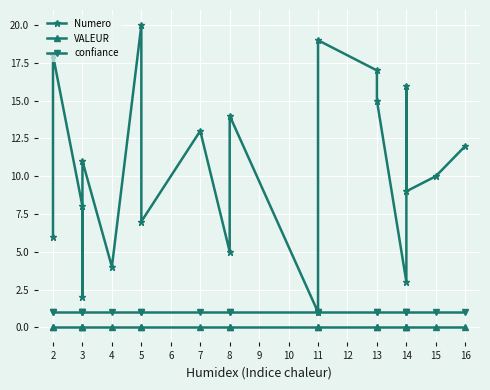

True or false: Numero and confiance cross at least once.

False